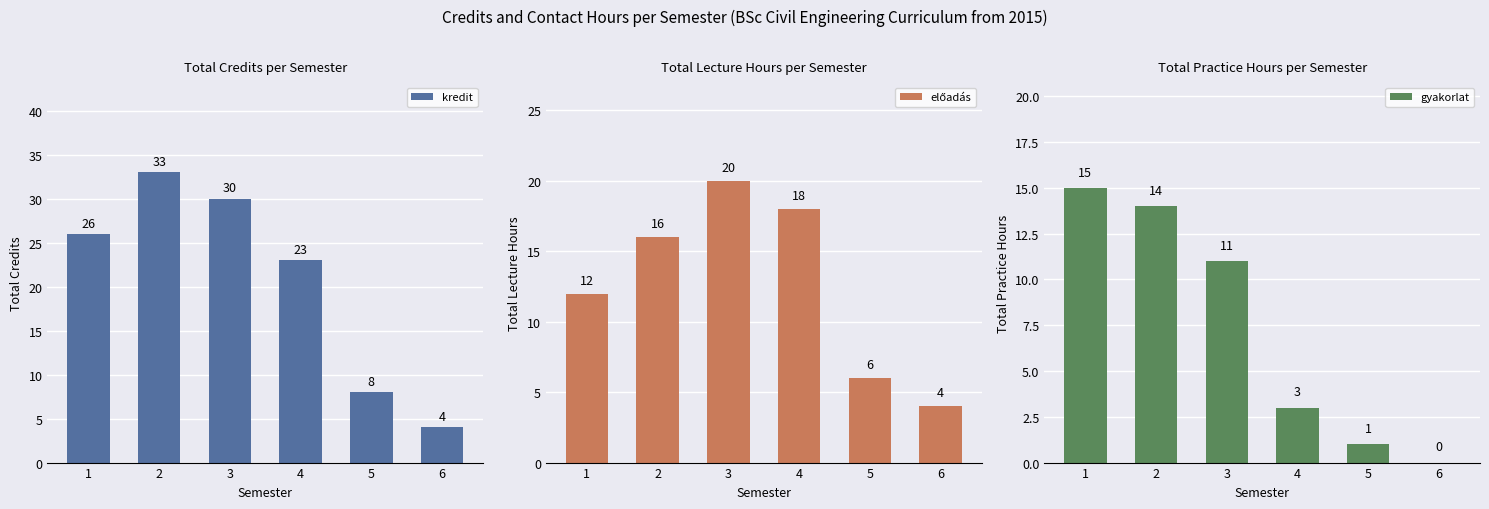

Reading right to left, transcribe all the data shown in this chart.

kredit: 4	8	23	30	33	26
előadás: 4	6	18	20	16	12
gyakorlat: 0	1	3	11	14	15